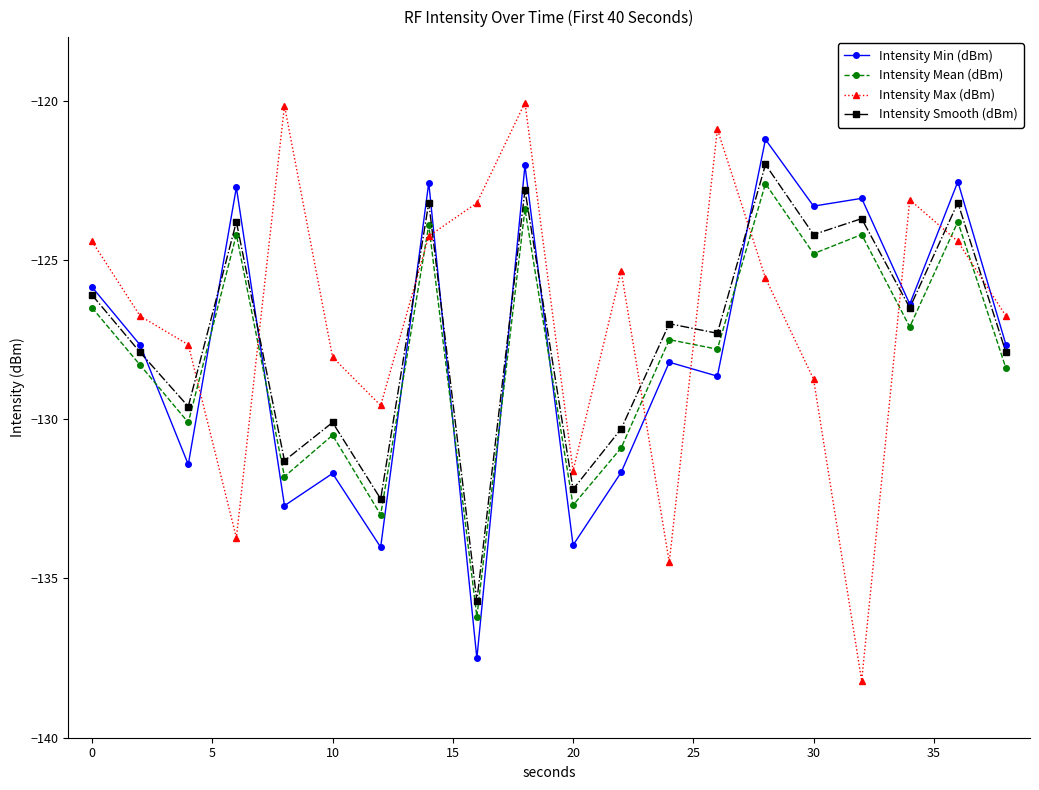

Which series has the widest spread of values?

Intensity Max (dBm)